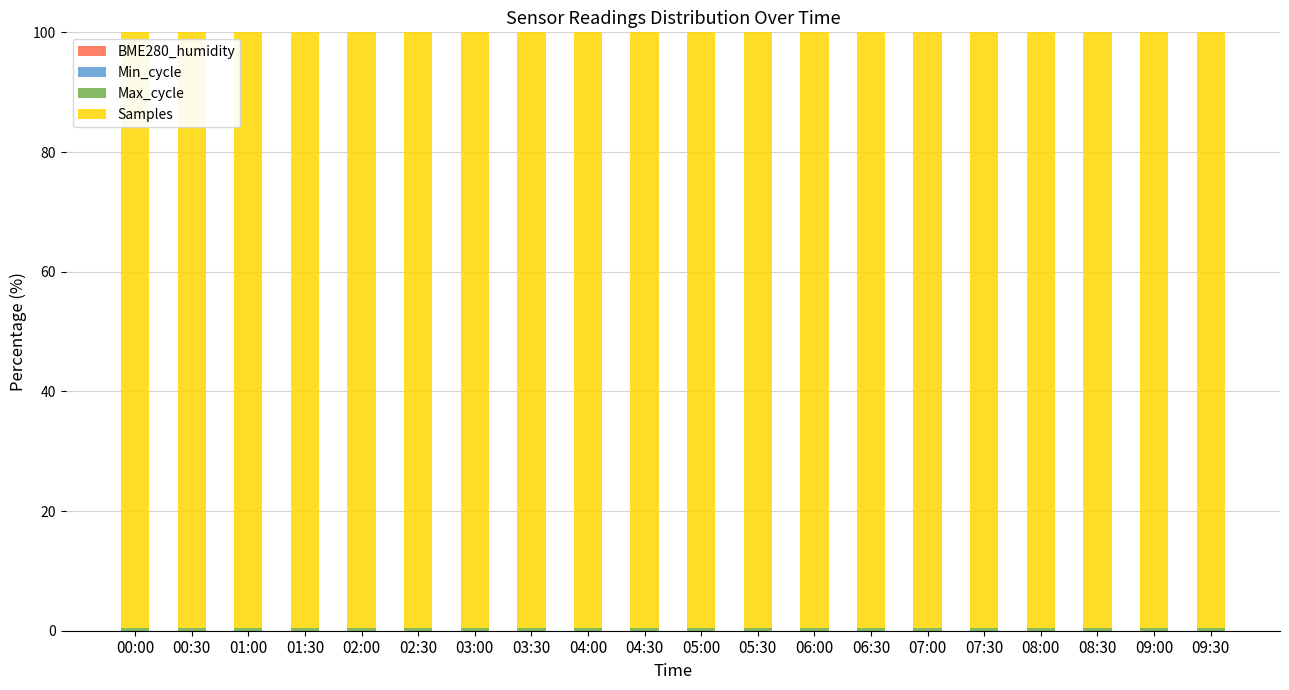

What position from the right is 03:00?

14